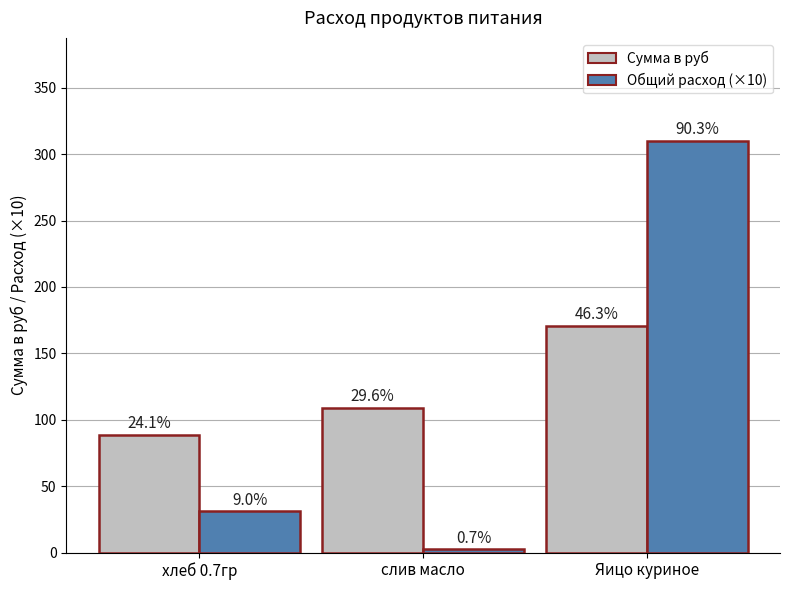

How many groups of bars are there?

3